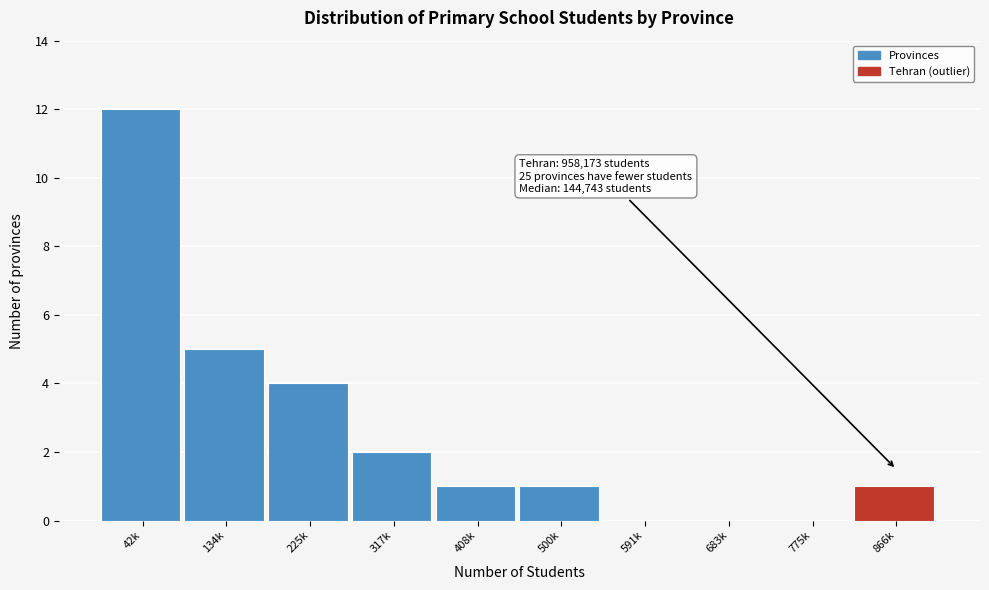

Reading left to right, extract all data points from this chart.

42k=12	134k=5	225k=4	317k=2	408k=1	500k=1	591k=0	683k=0	775k=0	866k=1